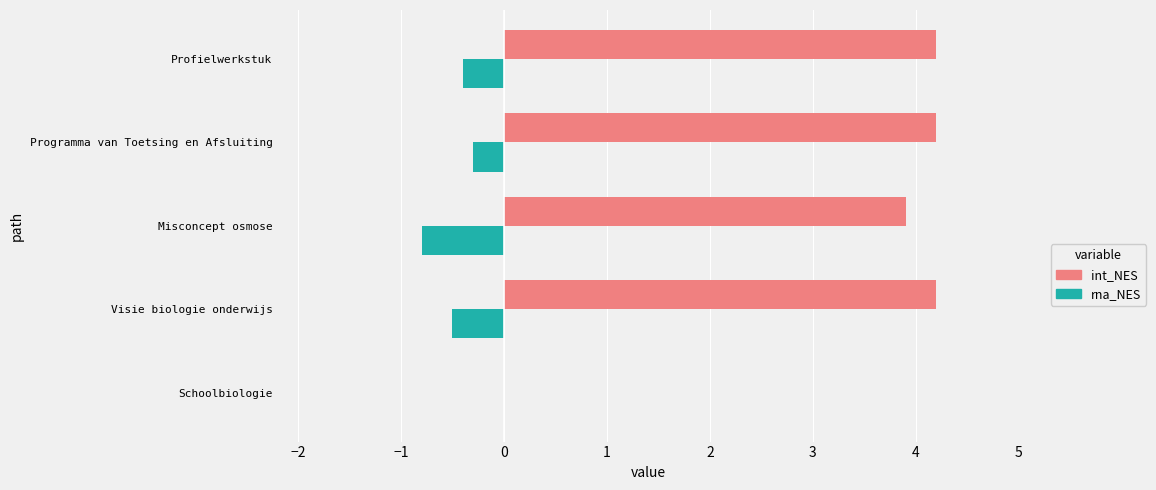

Between Schoolbiologie and Misconcept osmose, which series saw the biggest shift?

int_NES